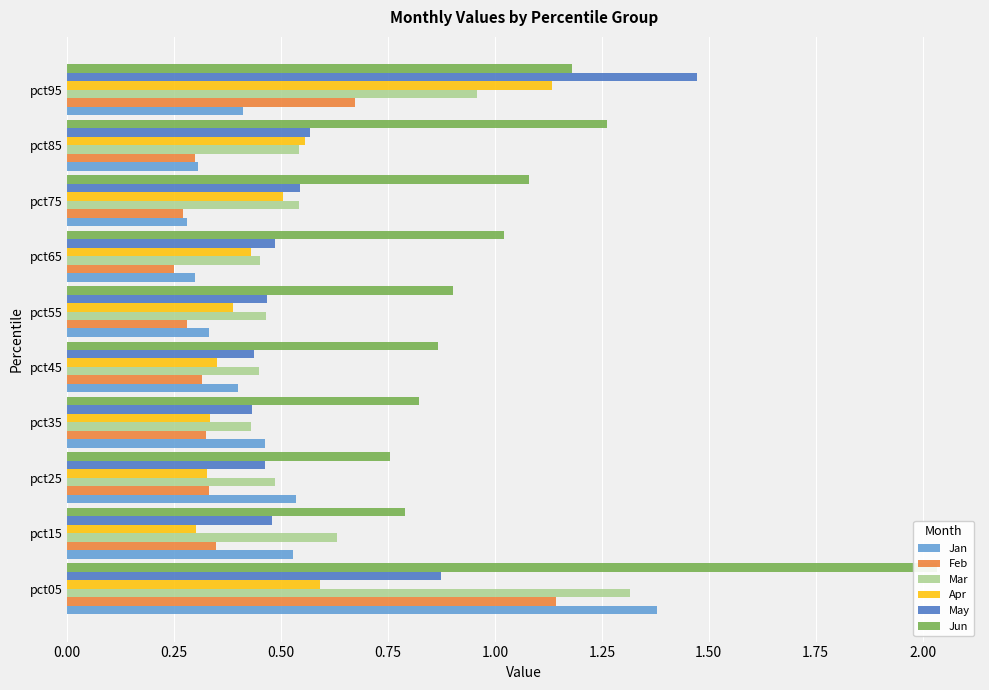

Which has a higher value, pct95 or pct15?

pct15